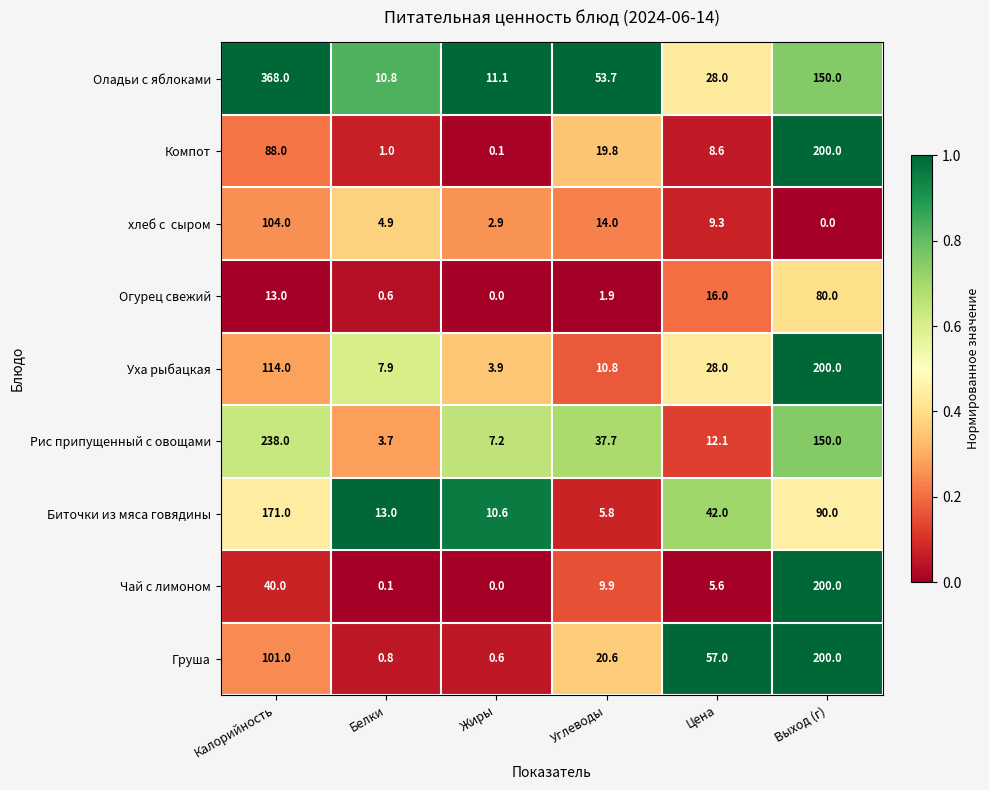

What is the sum of all Оладьи с яблоками values?

621.6